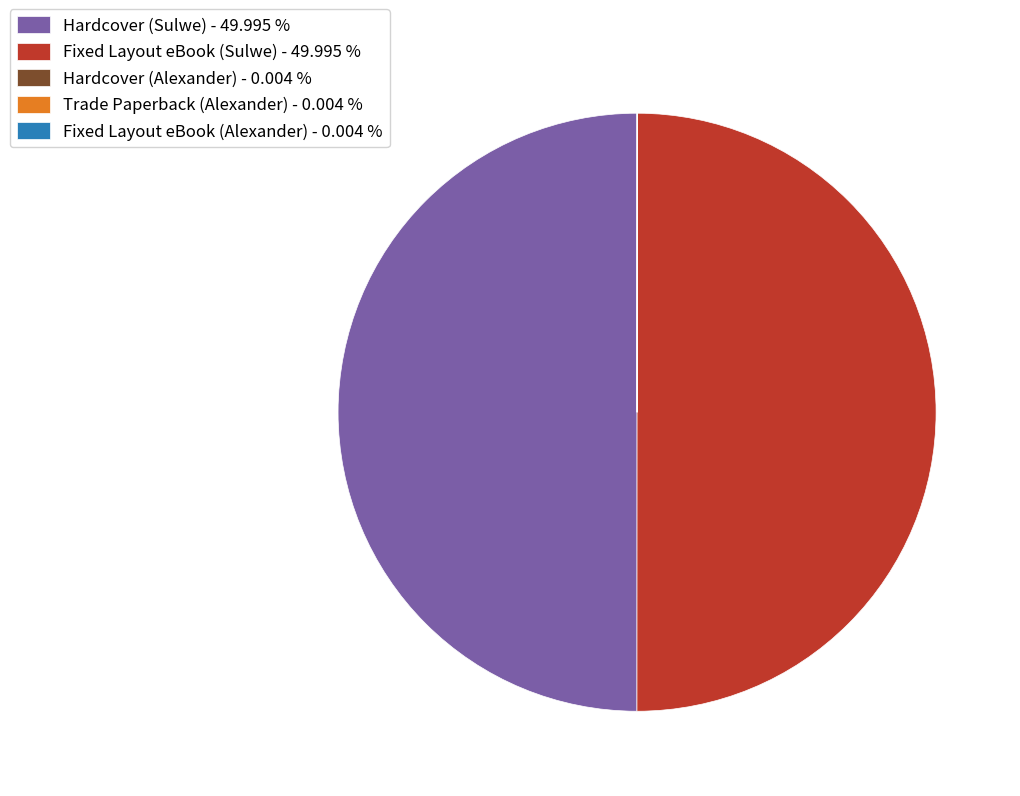

What is the ratio of the value at Hardcover (Sulwe) - 49.995 % to the value at Fixed Layout eBook (Sulwe) - 49.995 %?

1.0